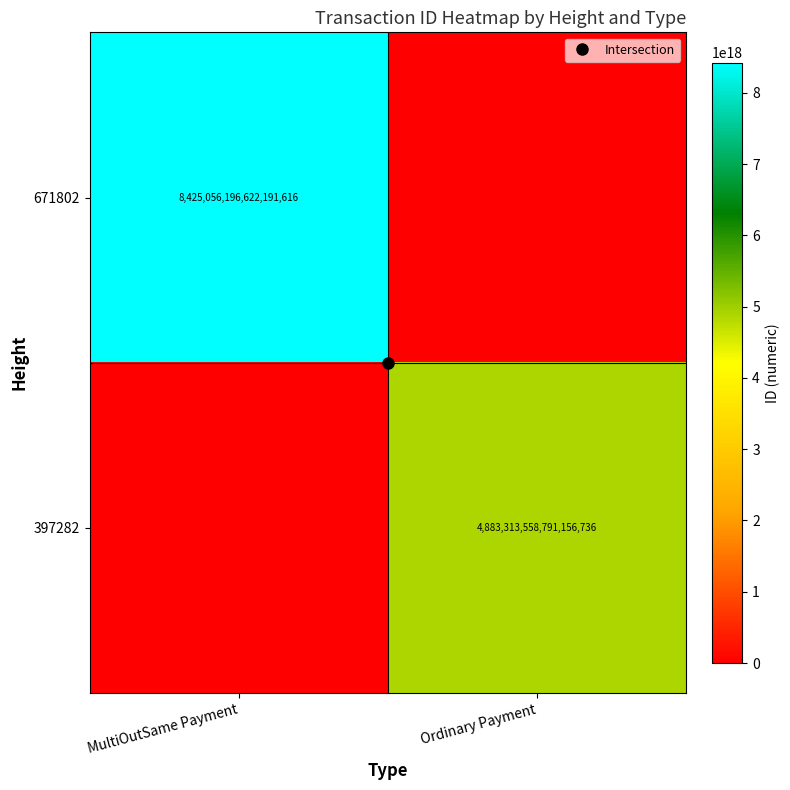

Rank the series at MultiOutSame Payment from lowest to highest value.

397282, 671802